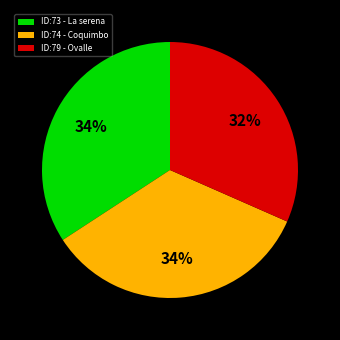

Combined, do ID:73 - La serena and ID:79 - Ovalle account for over 50%?

Yes